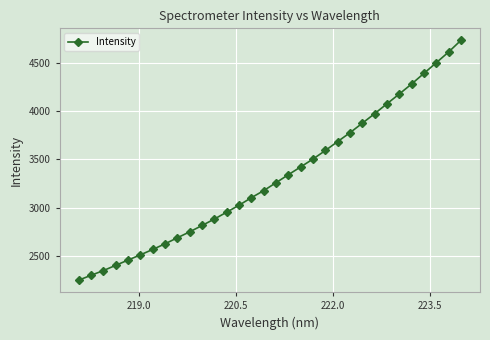

True or false: there are more than 2 points higher than both neighbors.

False